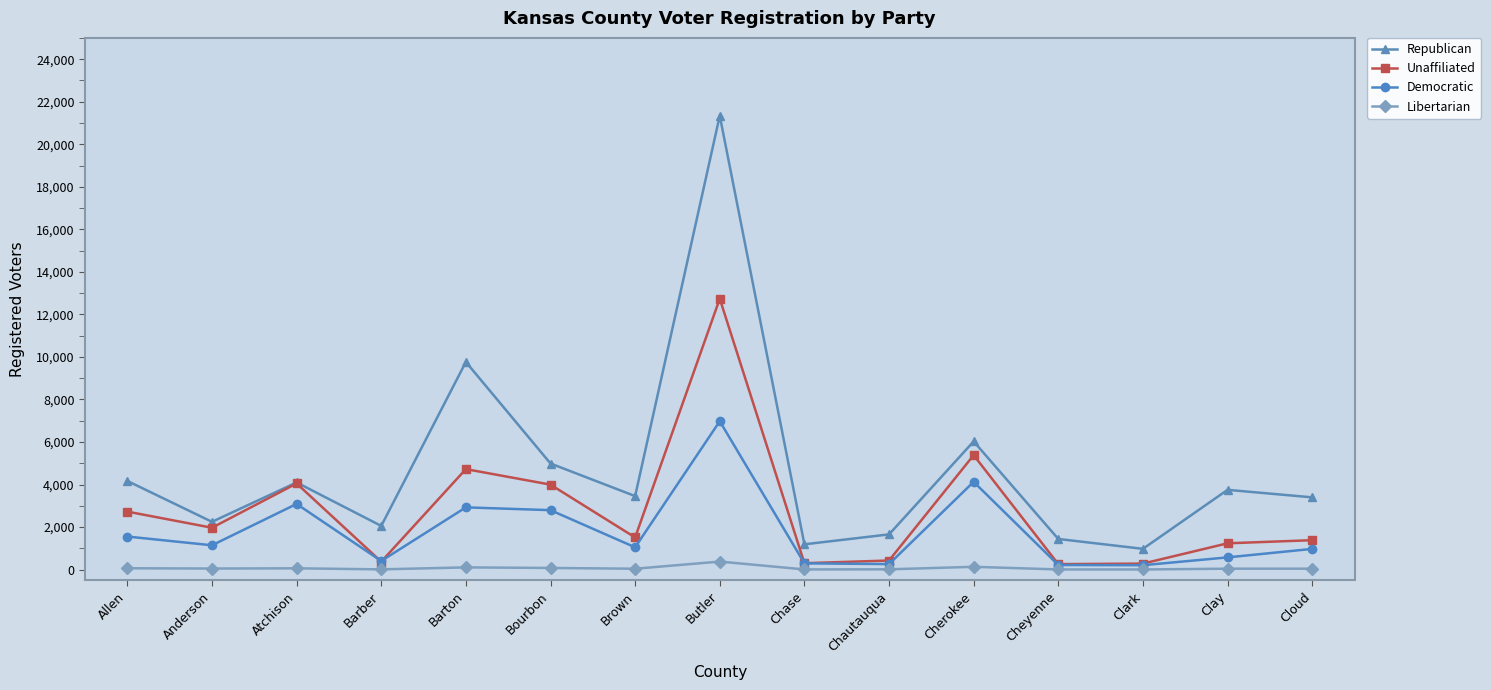

Where do Democratic and Unaffiliated first cross each other?

Atchison and Barber